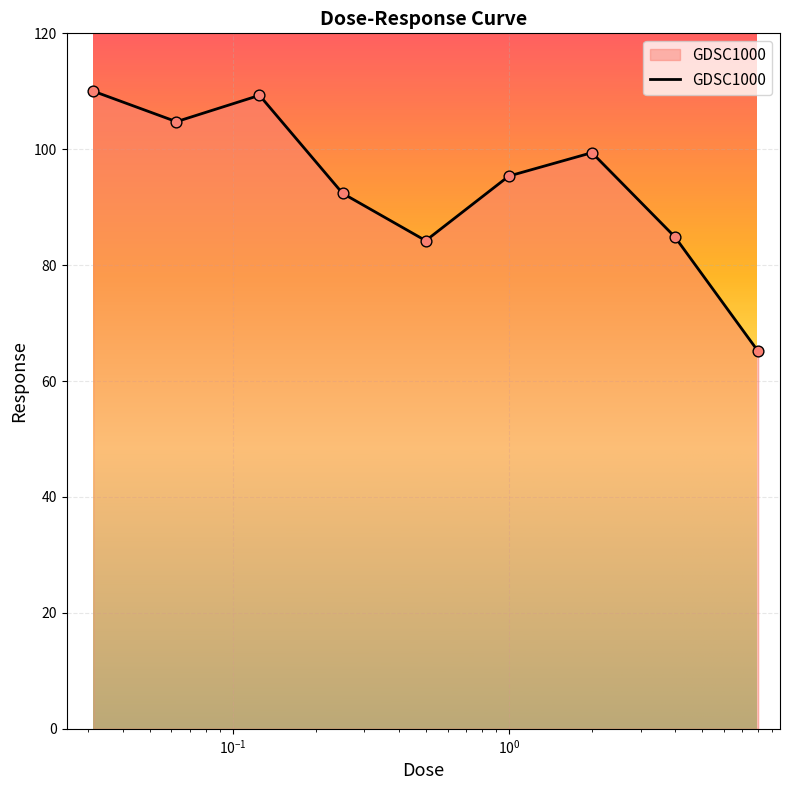

What is the smallest value displayed?

65.1